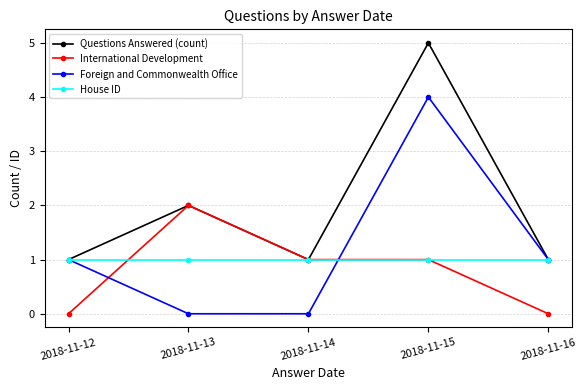

Rank the series by their average value, from highest to lowest.

Questions Answered (count), Foreign and Commonwealth Office, House ID, International Development